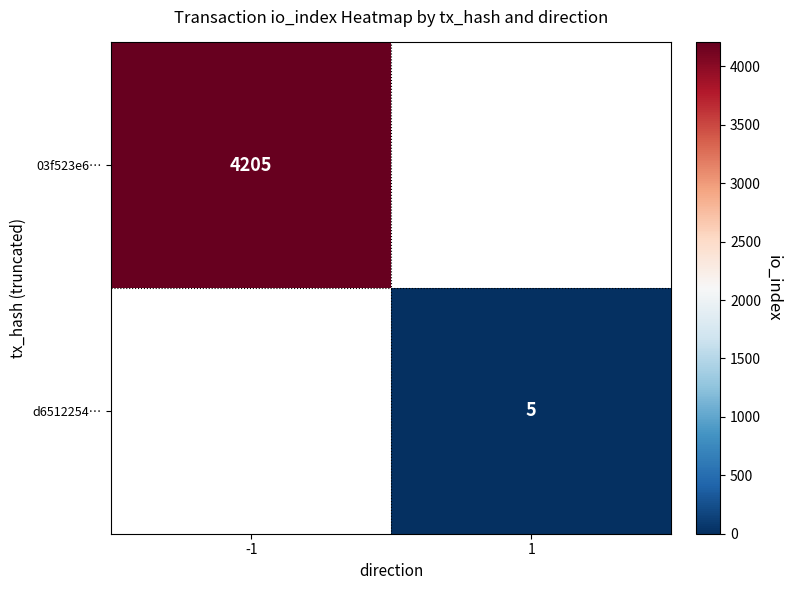

The value of 03f523e6… at -1 is 4205. True or false?

True